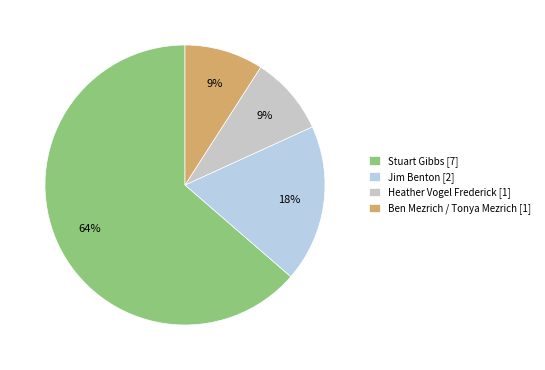

How many slices are in this pie chart?

4